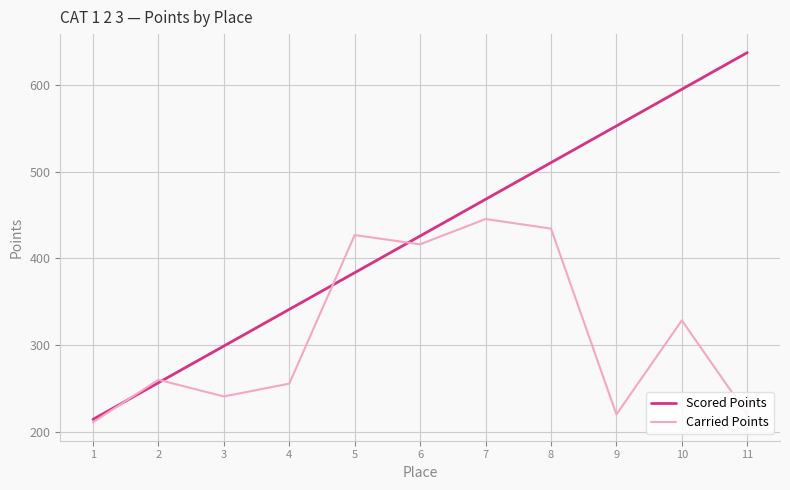

True or false: Carried Points and Scored Points cross at least once.

True